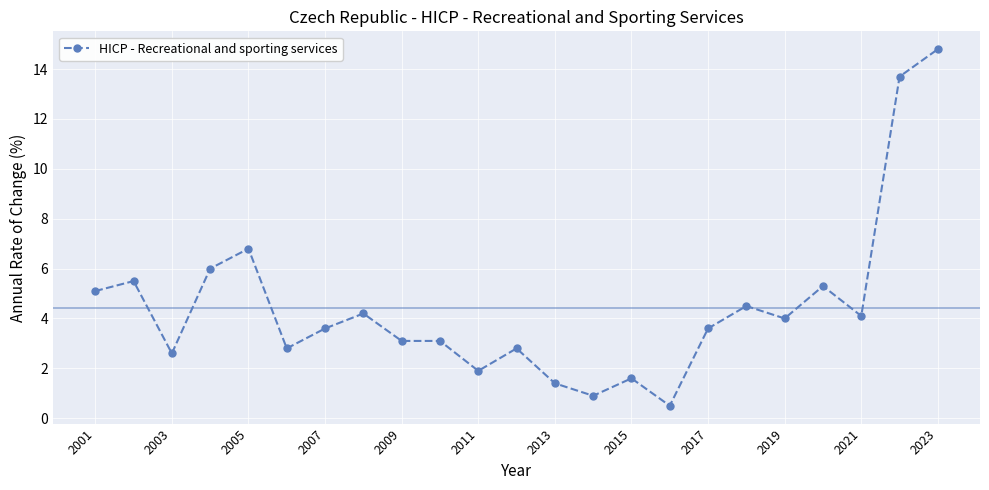

What is the value of the 19th point from the left?

4.0